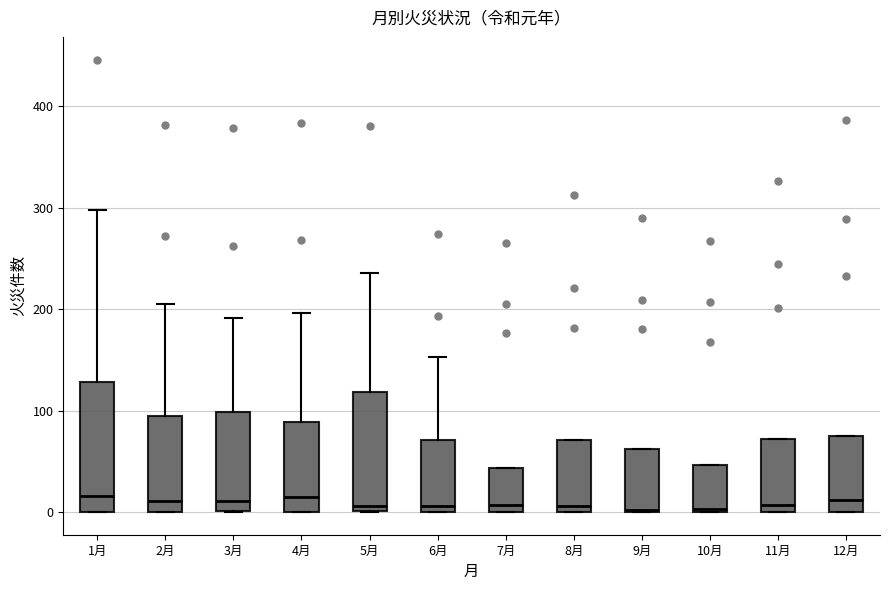

Where does the median line of the box for 8月 sit on the y-axis? The values are not printed on the chart, so give them approximately, as read against the axis.

10